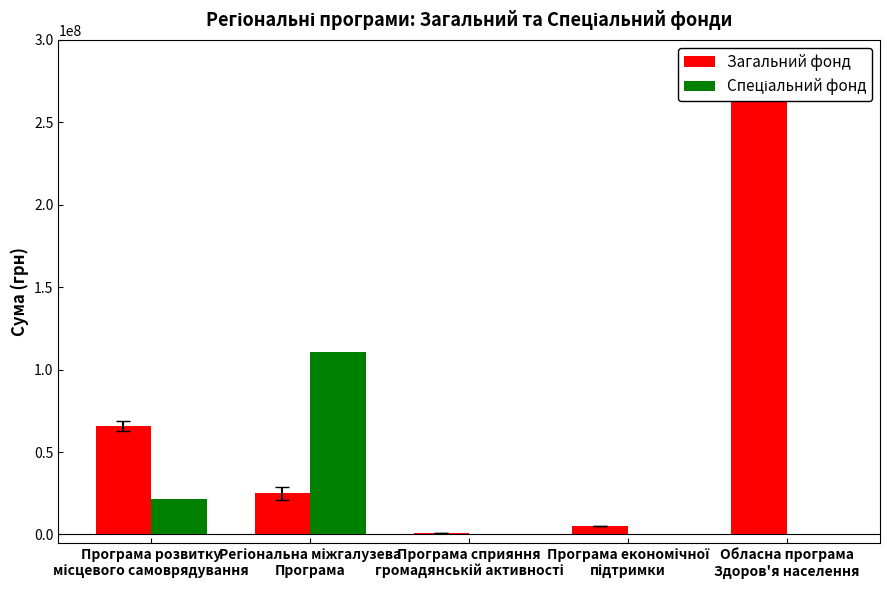

What is the spread (max minus min) of values at Програма сприяння
громадянській активності?

1000000.0